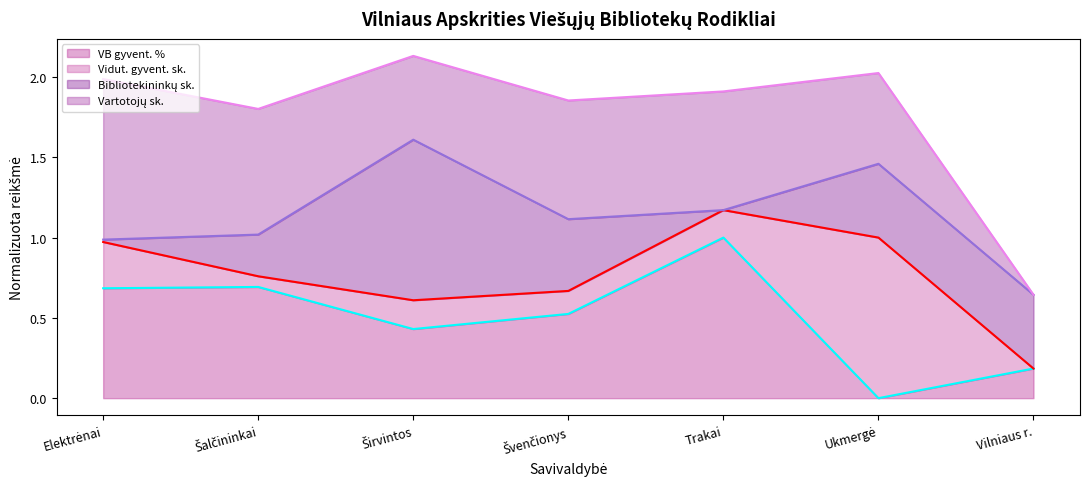

What position from the left is Vilniaus r.?

7